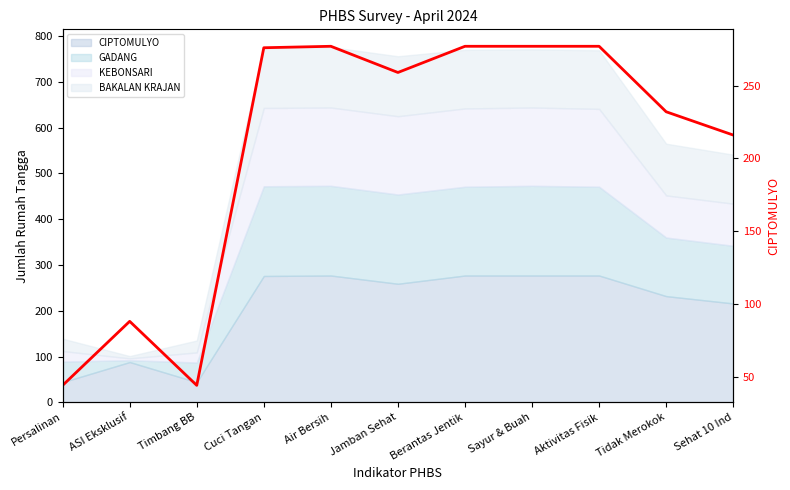

What is the label of the 7th point from the left?

Berantas Jentik